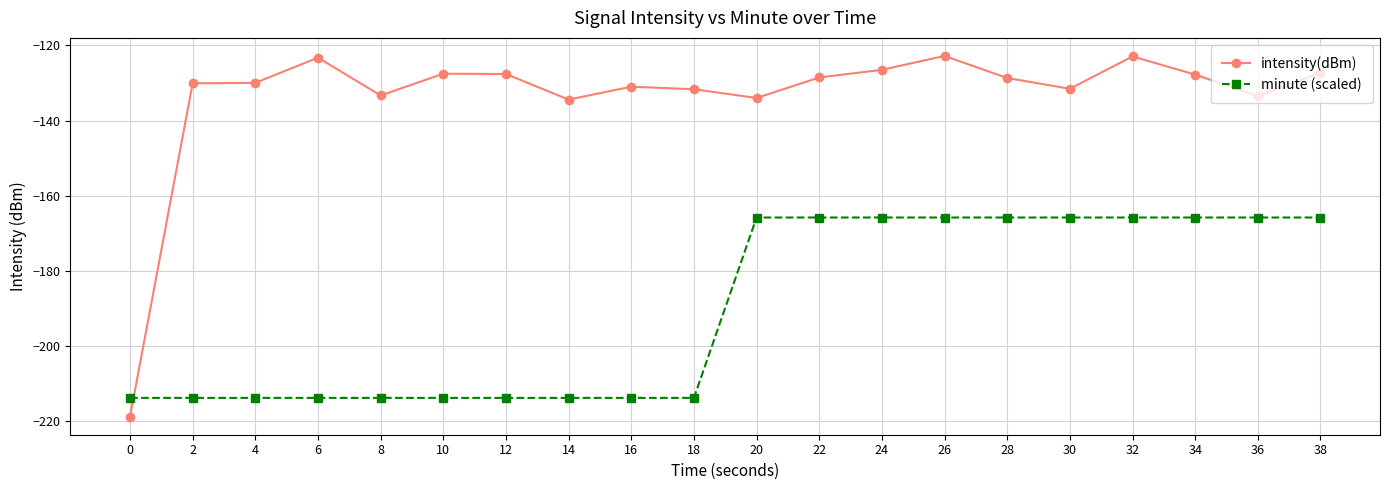

At 38, list the series in order from smallest to largest.

minute (scaled), intensity(dBm)